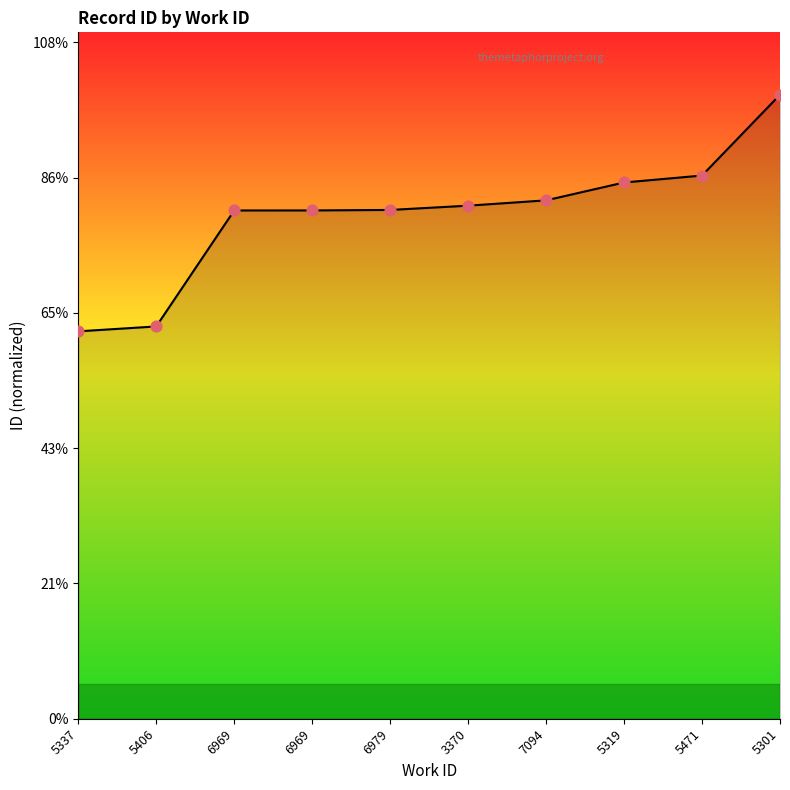

Does the chart have visible grid lines?

No